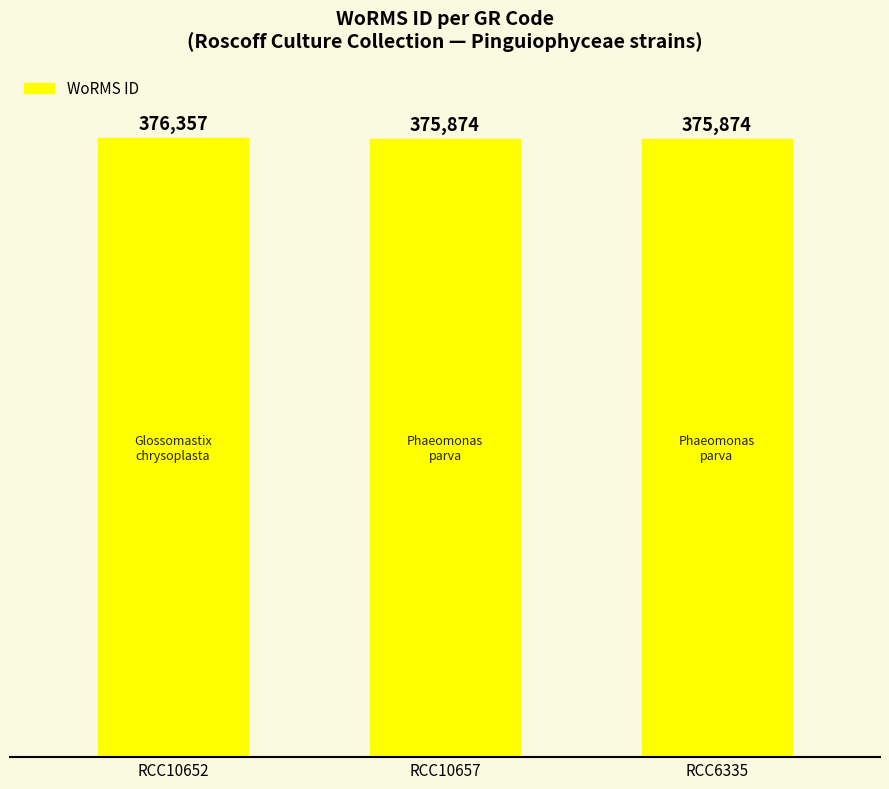

The value at RCC10652 is 376357. True or false?

True